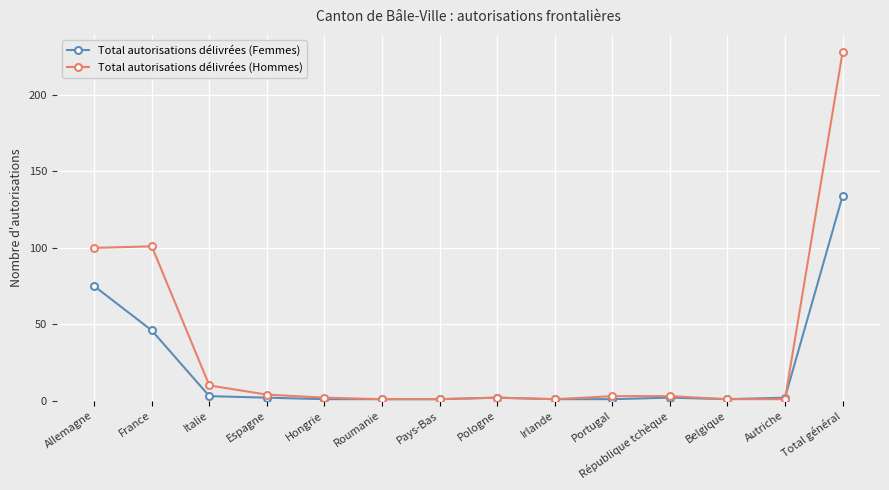

What is the greatest value displayed?

228